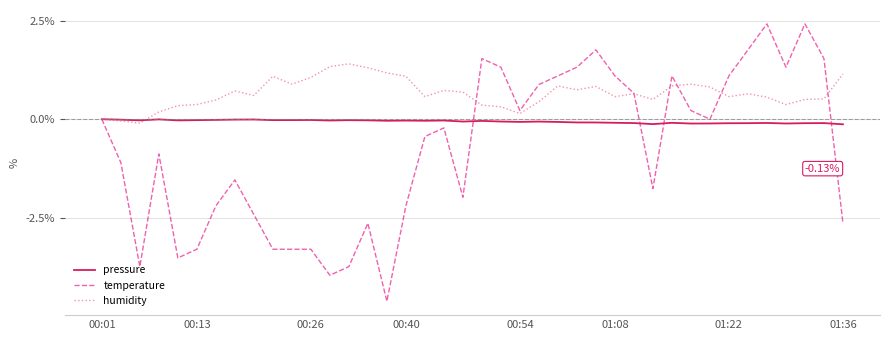

List the series in order of their overall mean, highest first.

humidity, pressure, temperature